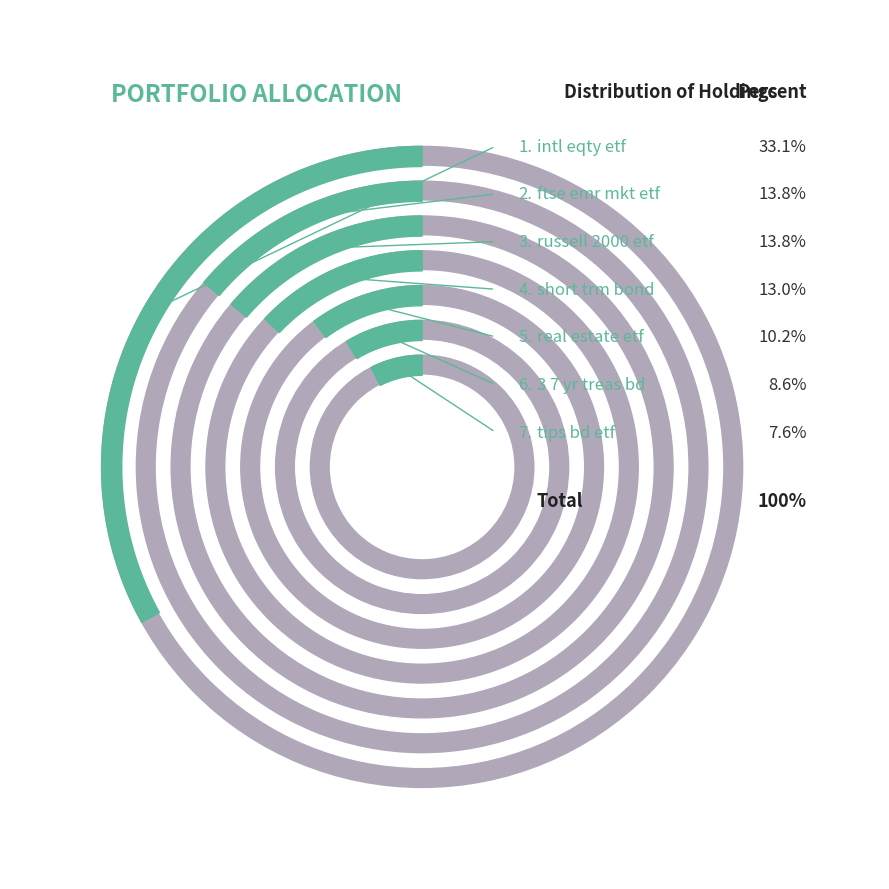

To the nearest percent, what is the difference between the russell 2000 etf (IWM) and tips bd etf (TIP) slice percentages?

6%